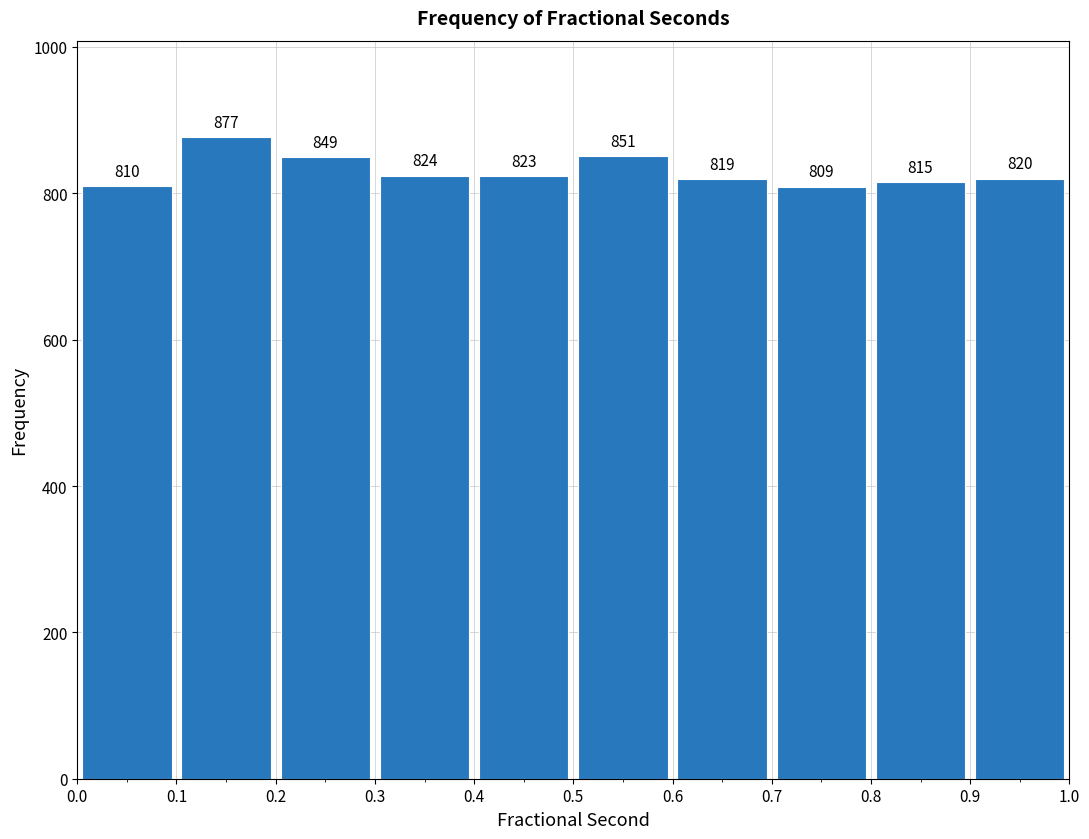

How tall is the bar that spans 0.3 to 0.4 on the x-axis?

824